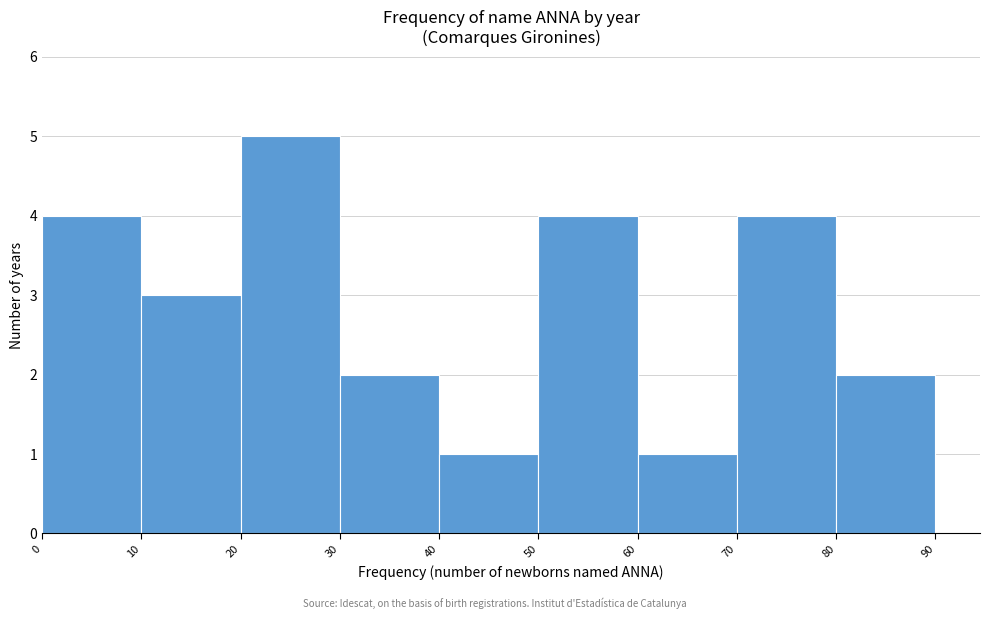

How tall is the bar that spans 80 to 90 on the x-axis? The values are not printed on the chart, so give them approximately, as read against the axis.

2